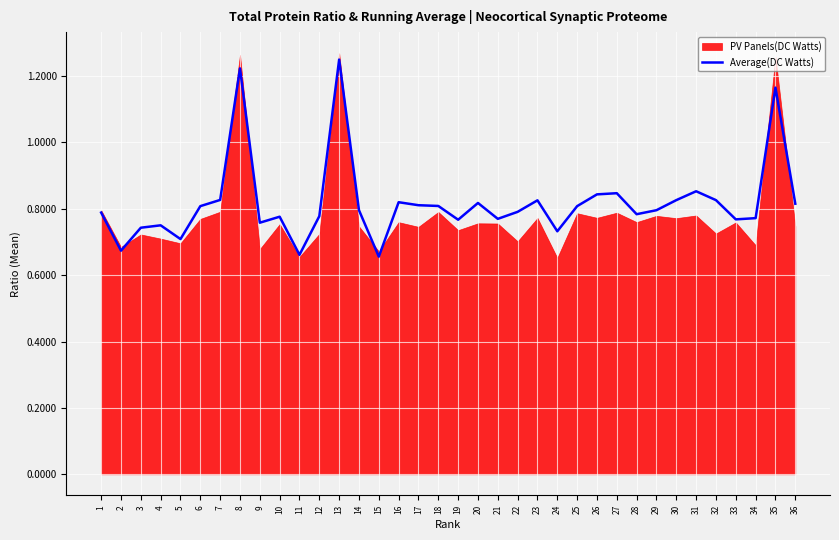

How many interior local valleys (lower than both neighbors) does the data have?

10